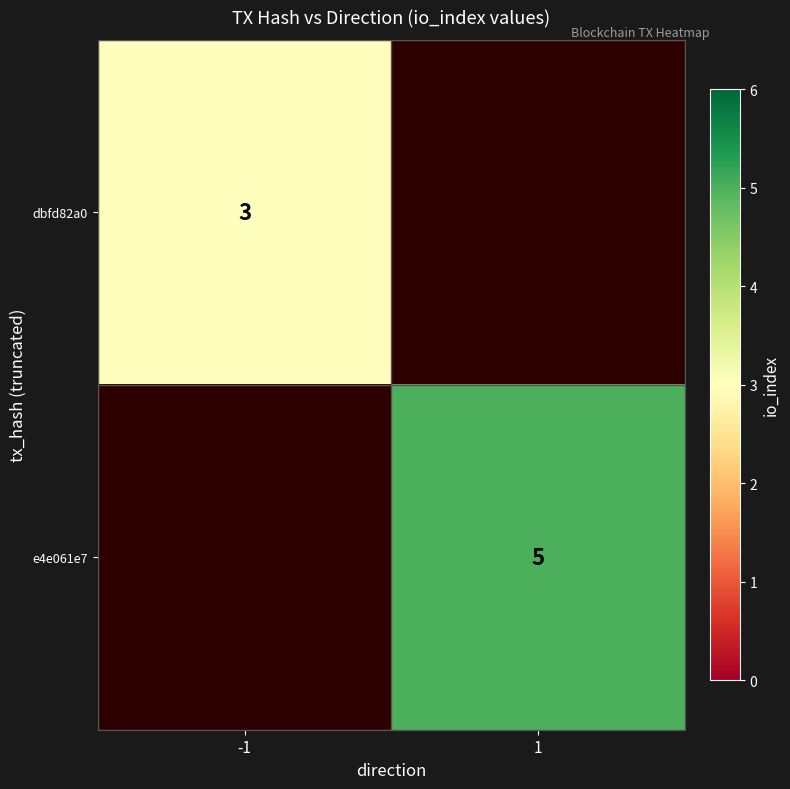

The e4e061e7 series shows 5 at 1. True or false?

True